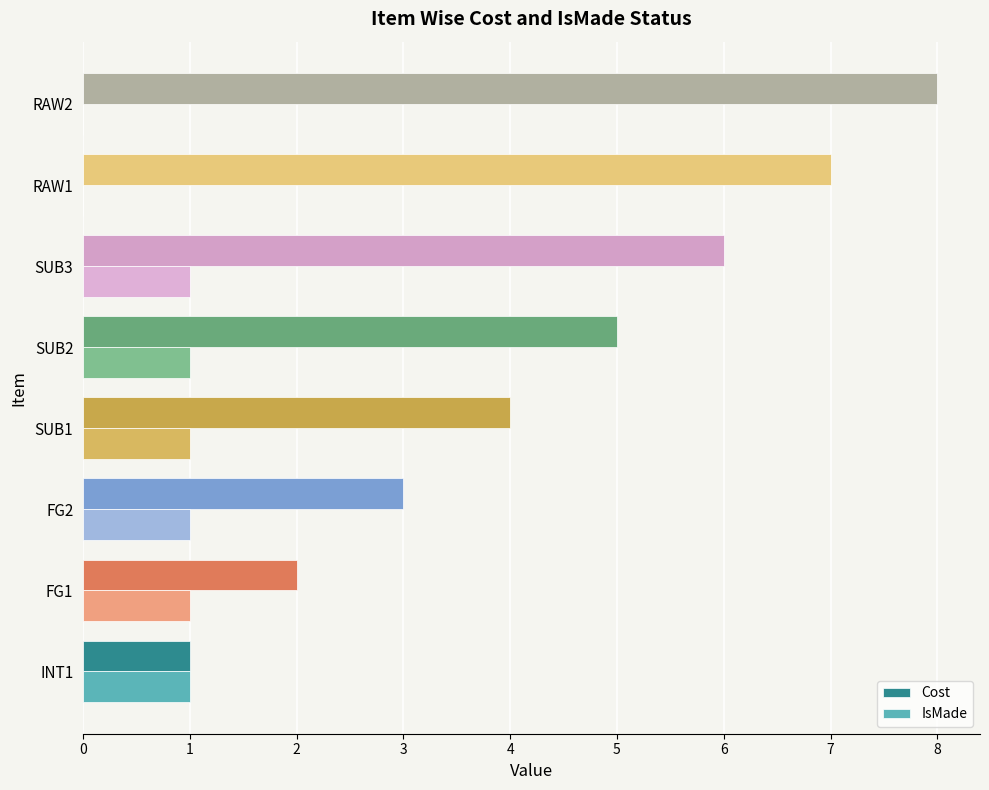

What is the sum of all IsMade values?

6